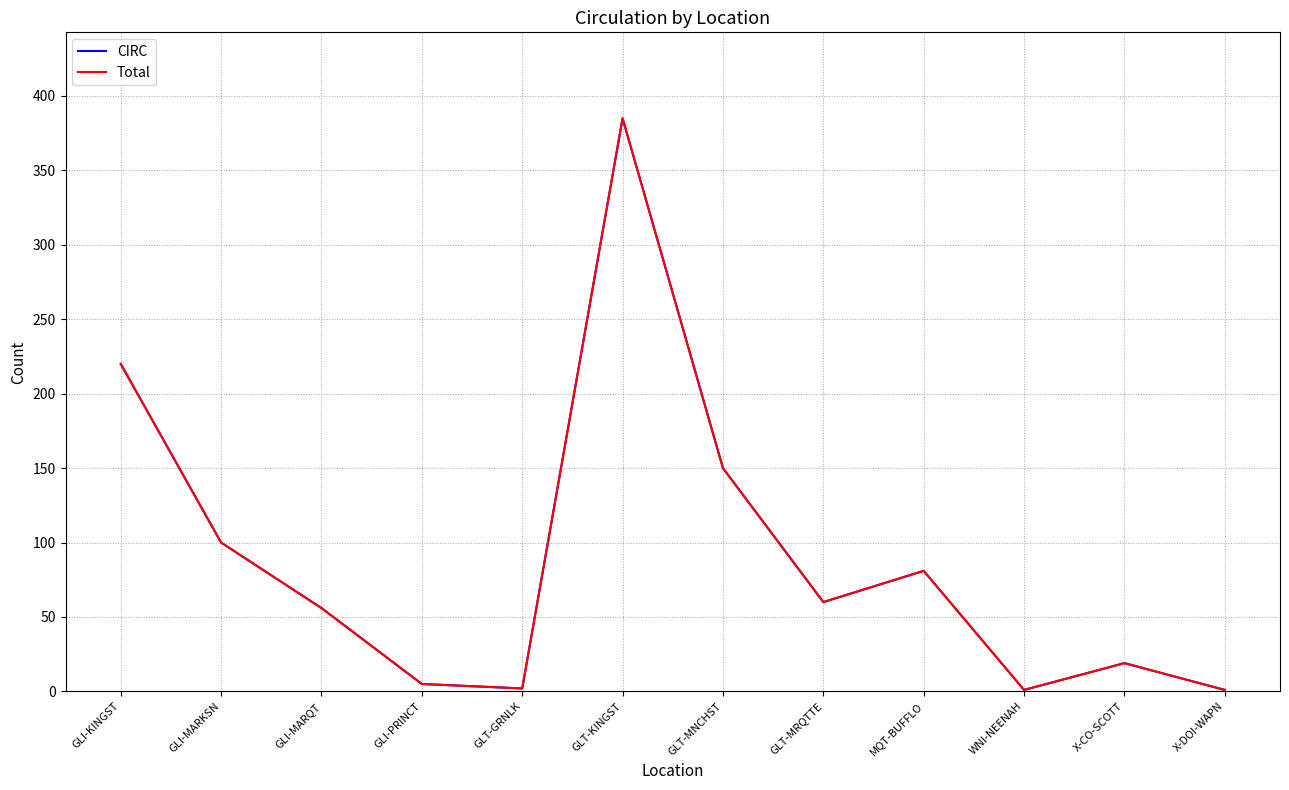

Which has a higher value, GLI-KINGST or GLT-MNCHST?

GLI-KINGST